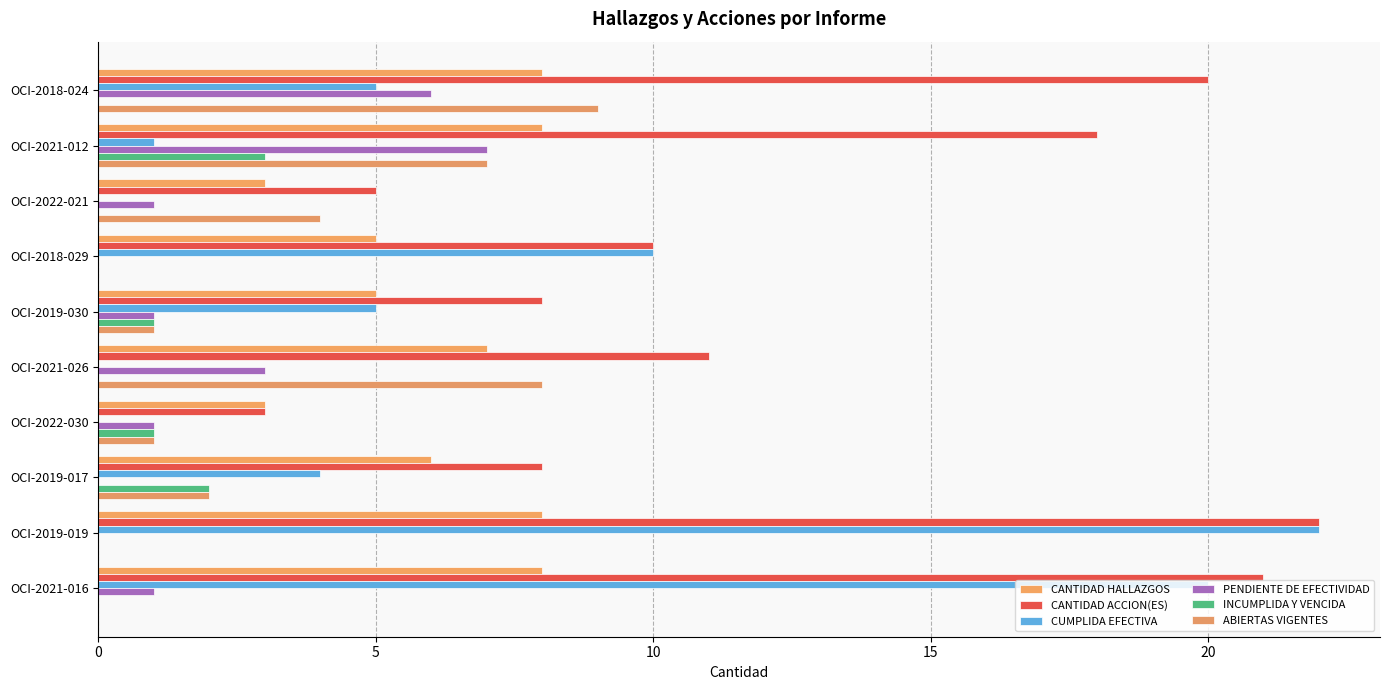

How many series are shown in this chart?

6